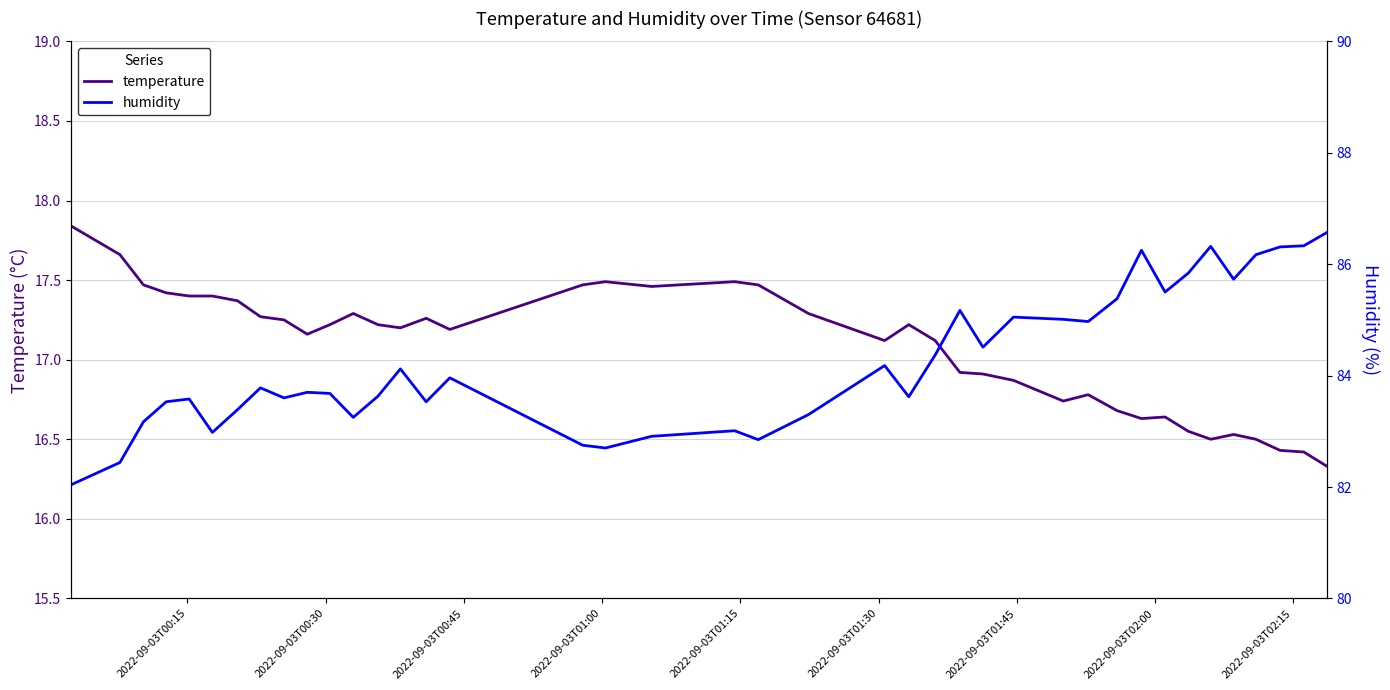

What is the minimum value for temperature?

16.3